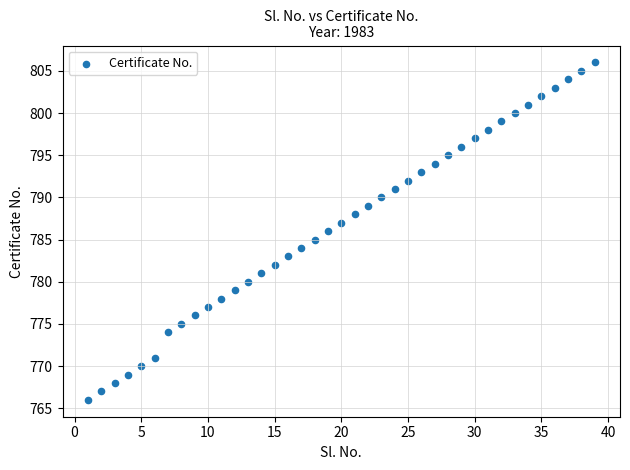

What is the range of Y values (max minus min)?

40